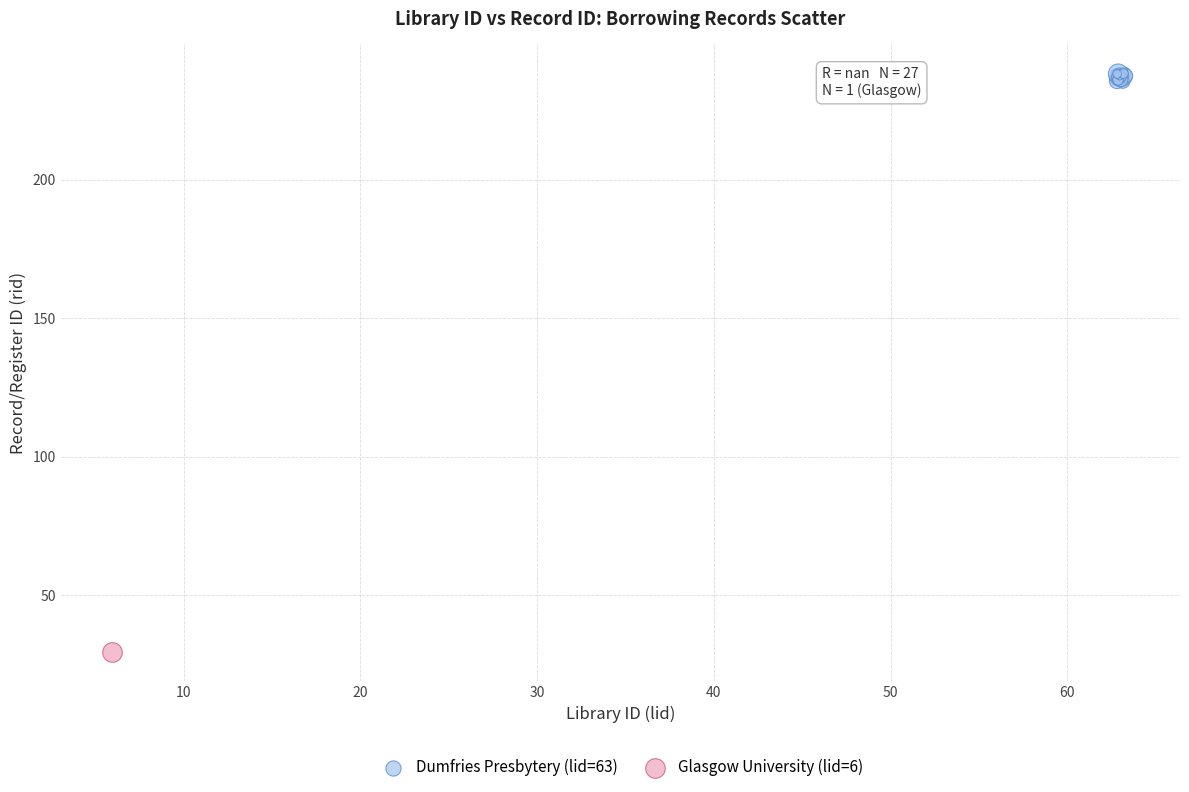

What are all the series names shown in the legend?

Dumfries Presbytery (lid=63), Glasgow University (lid=6)